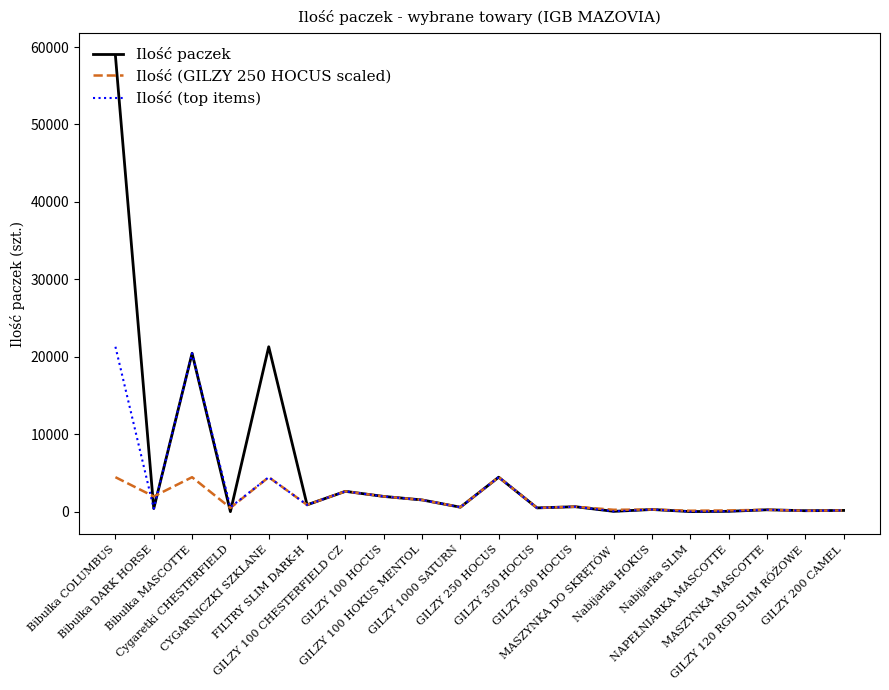

Where is the first local minimum for Ilość paczek?

Bibułka DARK HORSE